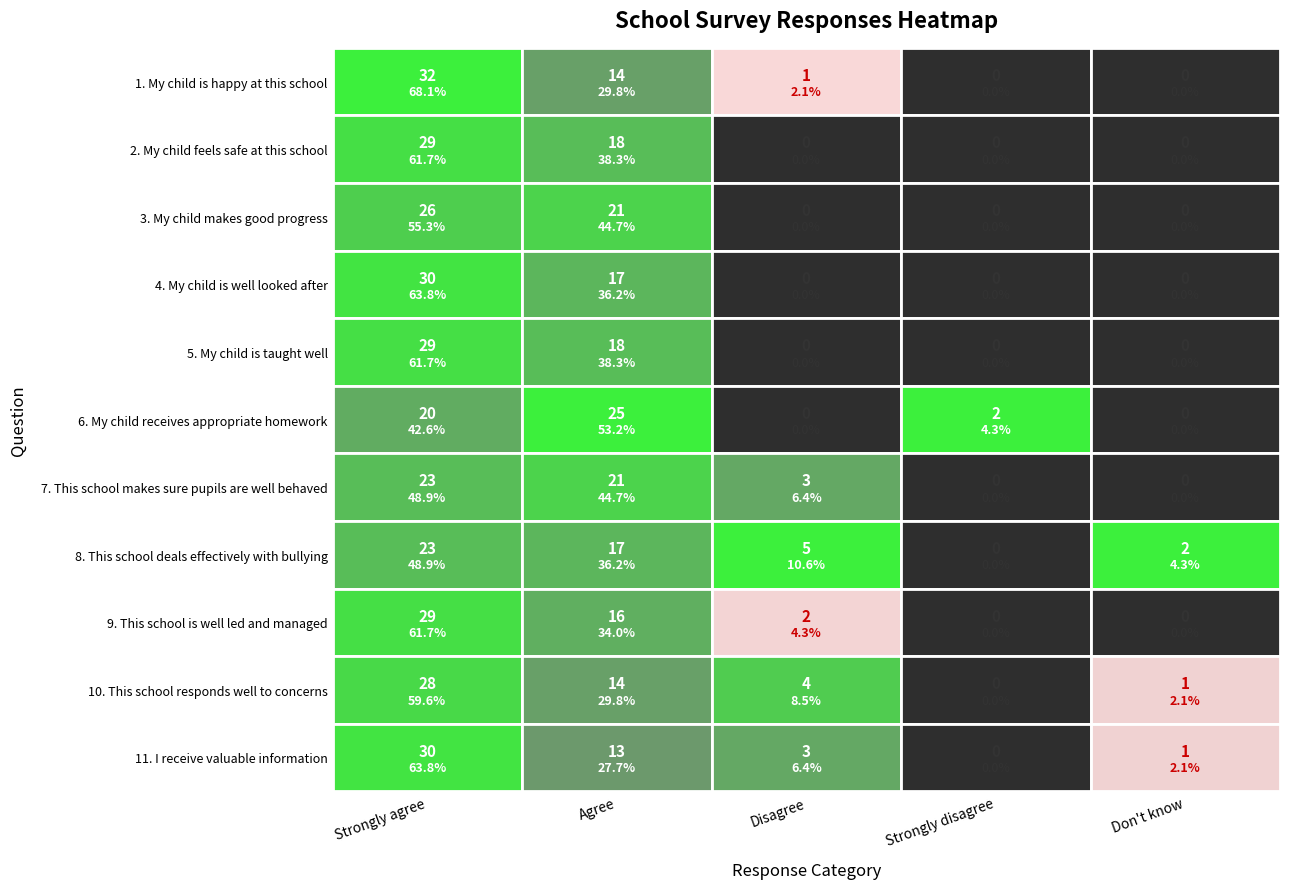

Reading left to right, transcribe all the data shown in this chart.

Q1: 32	14	1	0	0
Q2: 29	18	0	0	0
Q3: 26	21	0	0	0
Q4: 30	17	0	0	0
Q5: 29	18	0	0	0
Q6: 20	25	0	2	0
Q7: 23	21	3	0	0
Q8: 23	17	5	0	2
Q9: 29	16	2	0	0
Q10: 28	14	4	0	1
Q11: 30	13	3	0	1